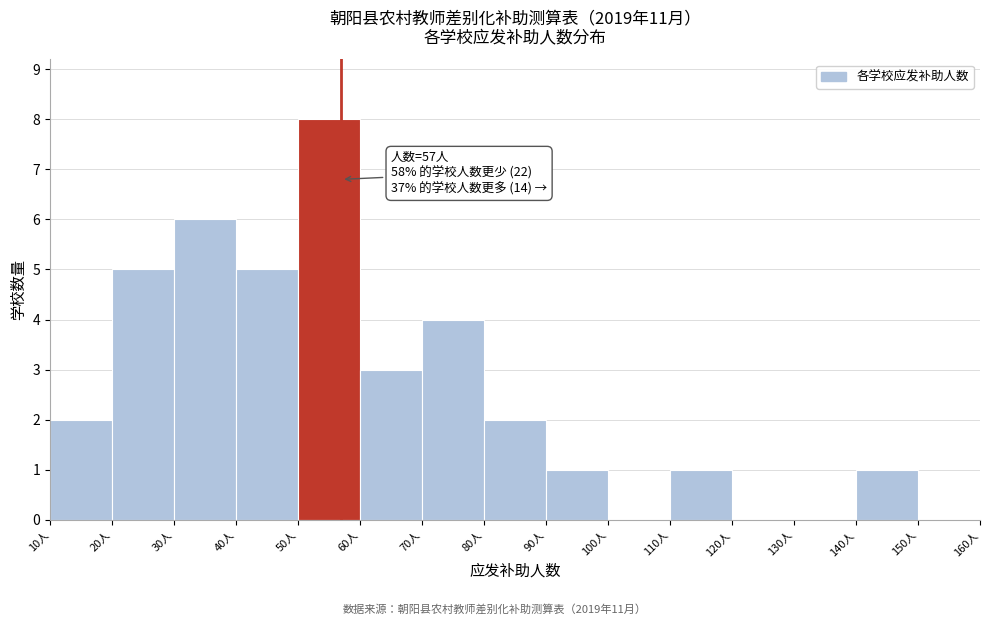

Over which range of the x-axis is the bar tallest?

50 to 60